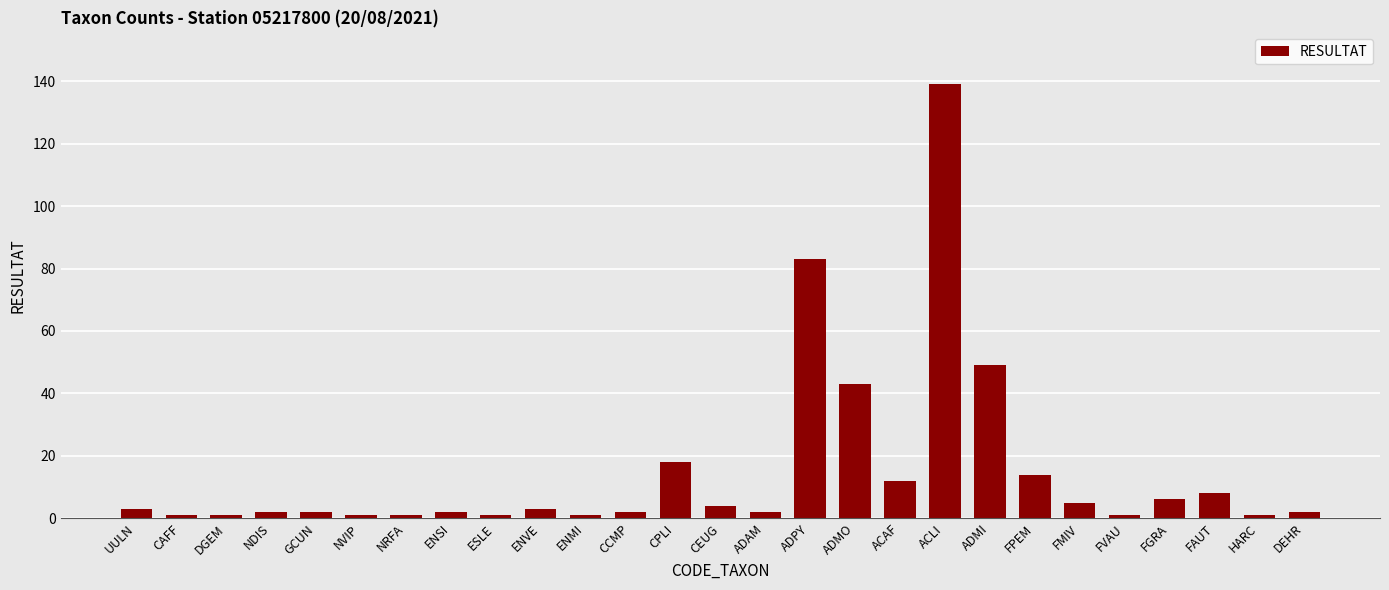

What is the change in value from NDIS to NRFA?

-1